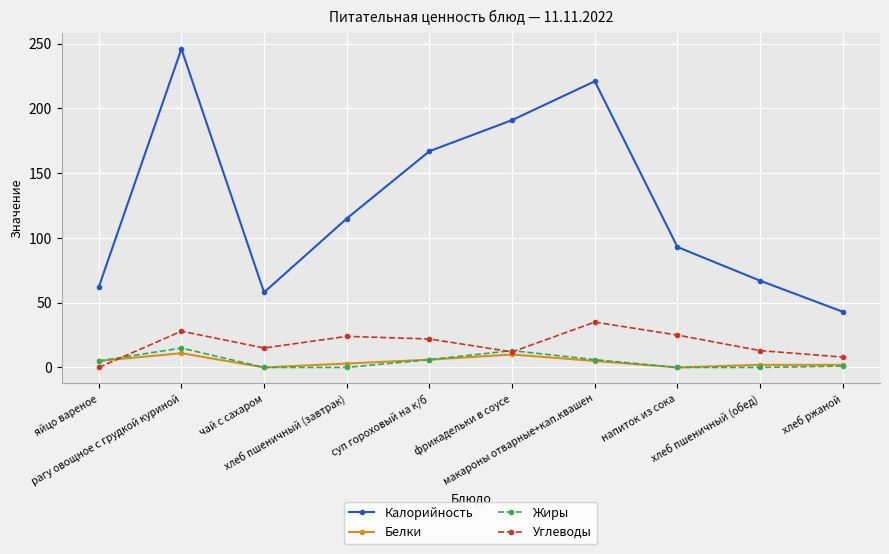

Does the chart display data point markers on the line(s)?

Yes